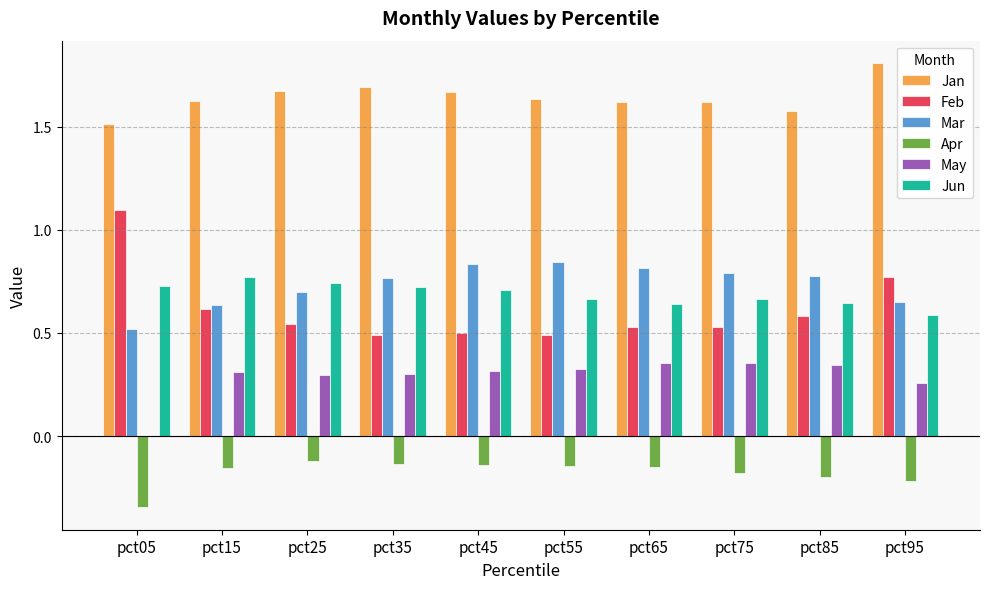

How many Jan values are between 1 and 2?

10